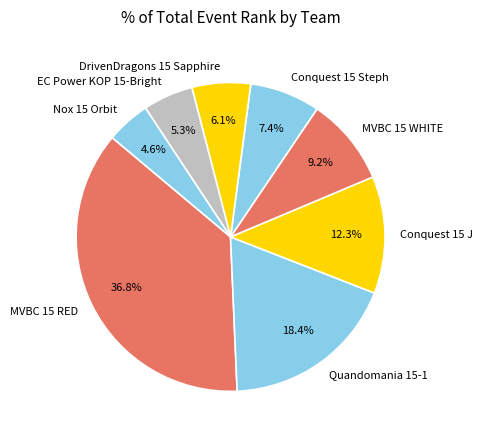

Rank the categories by value from highest to lowest.

MVBC 15 RED, Quandomania 15-1, Conquest 15 J, MVBC 15 WHITE, Conquest 15 Steph, DrivenDragons 15 Sapphire, EC Power KOP 15-Bright, Nox 15 Orbit